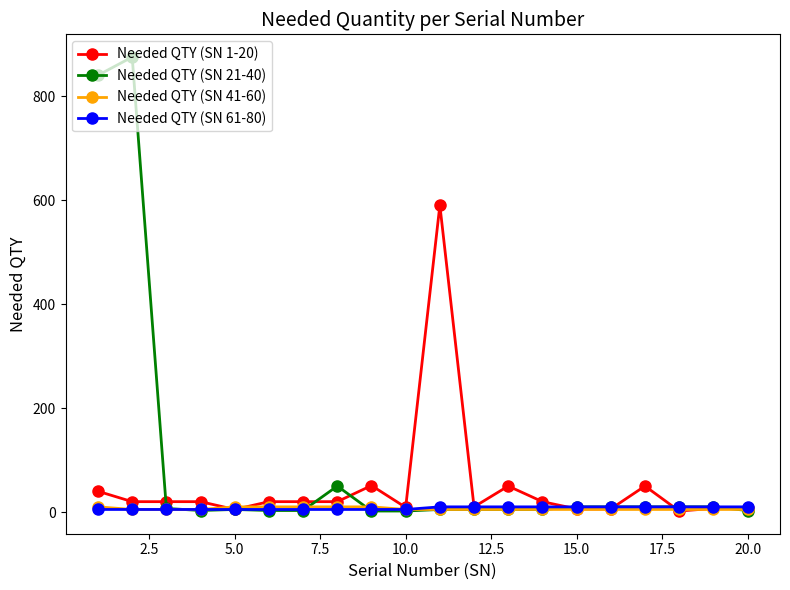

Which series has the largest range (max minus min)?

Needed QTY (SN 21-40)